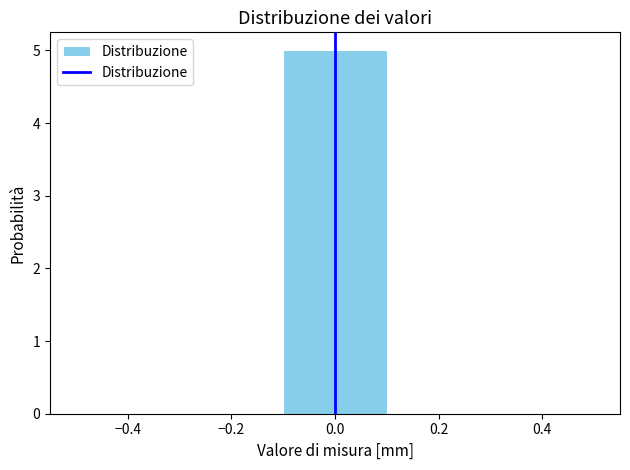

Reading left to right, list every bar in this chart as the range it spans on the x-axis followed by its height. The values are not printed on the chart, so give them approximately, as read against the axis.

-0.5 to -0.3: 0
-0.3 to -0.1: 0
-0.1 to 0.1: 5
0.1 to 0.3: 0
0.3 to 0.5: 0